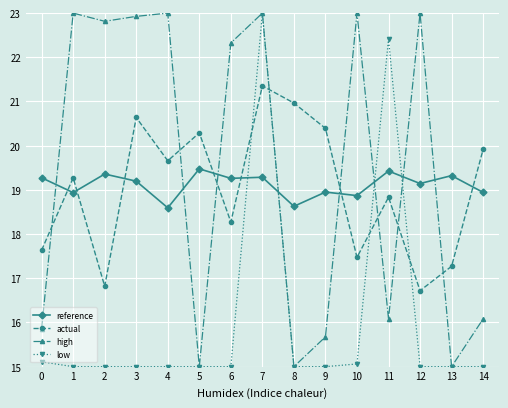

The value of actual at 9 is 7.1. True or false?

False